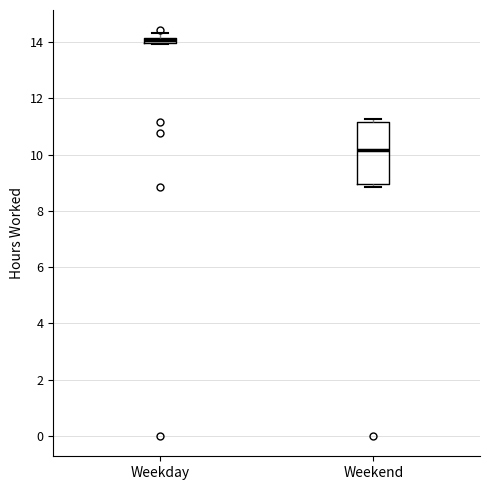

Which box has the highest median line?

Weekday